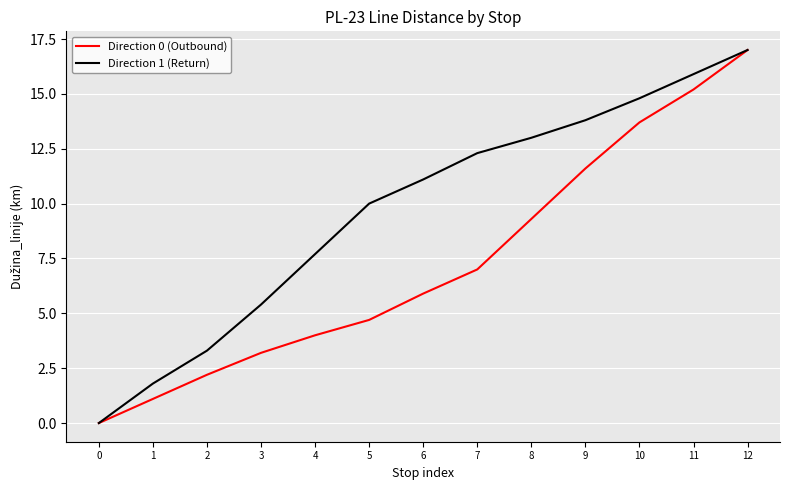

What are all the series names shown in the legend?

Direction 0 (Outbound), Direction 1 (Return)